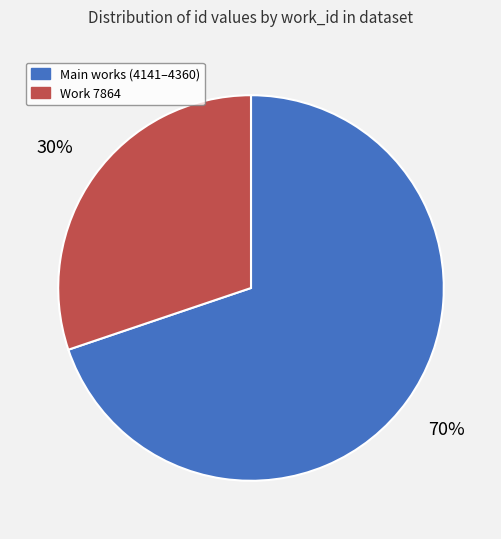

To the nearest percent, what is the average slice percentage?

50%